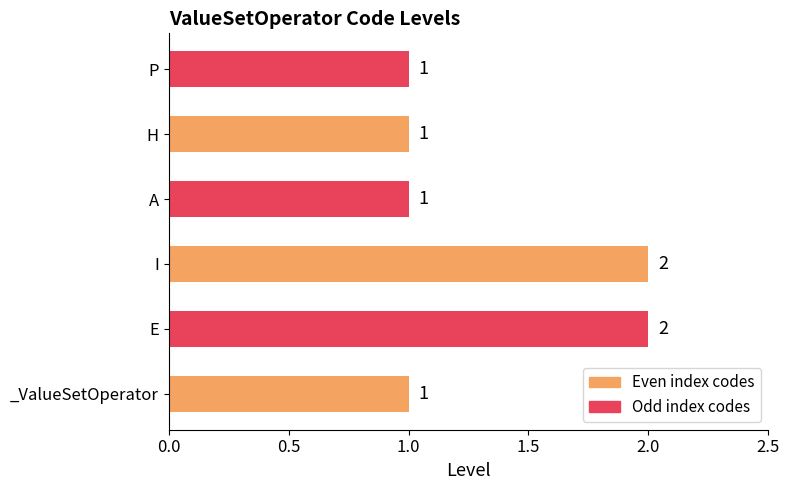

What is the sum of all values?

8